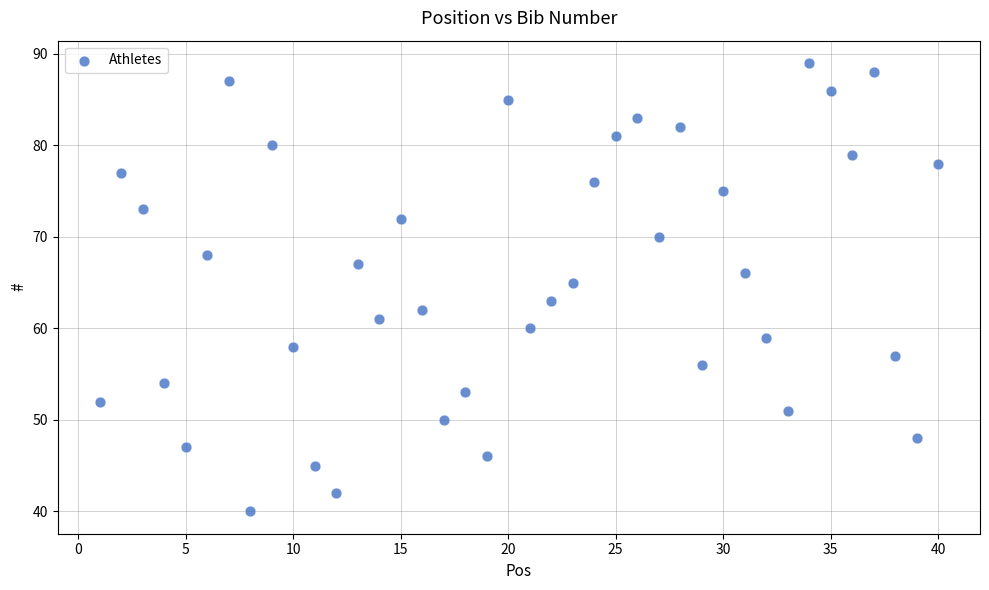

What is the range of X values (max minus min)?

39